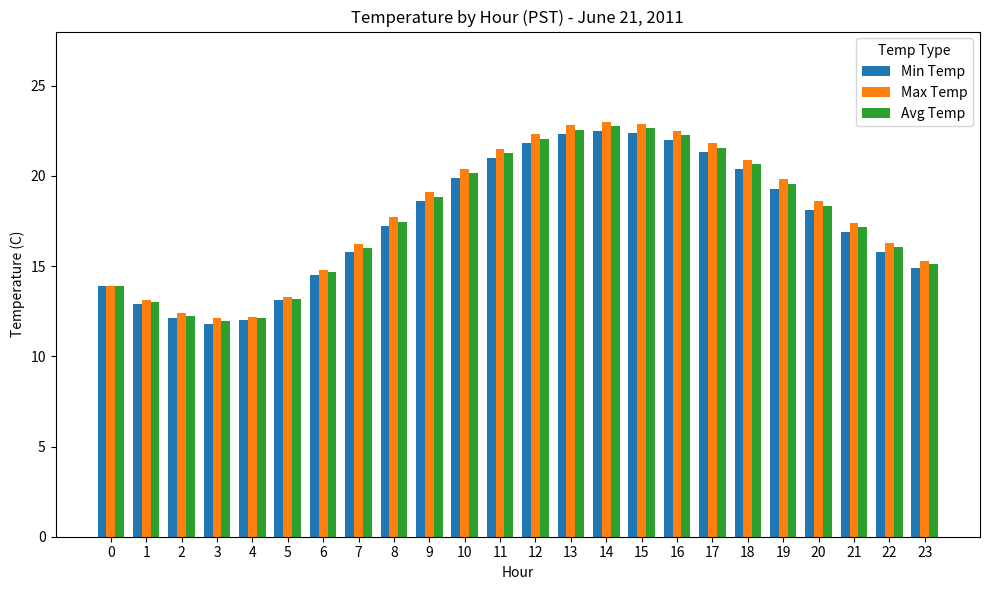

True or false: Min Temp has a value of 21.0 at 11.

True